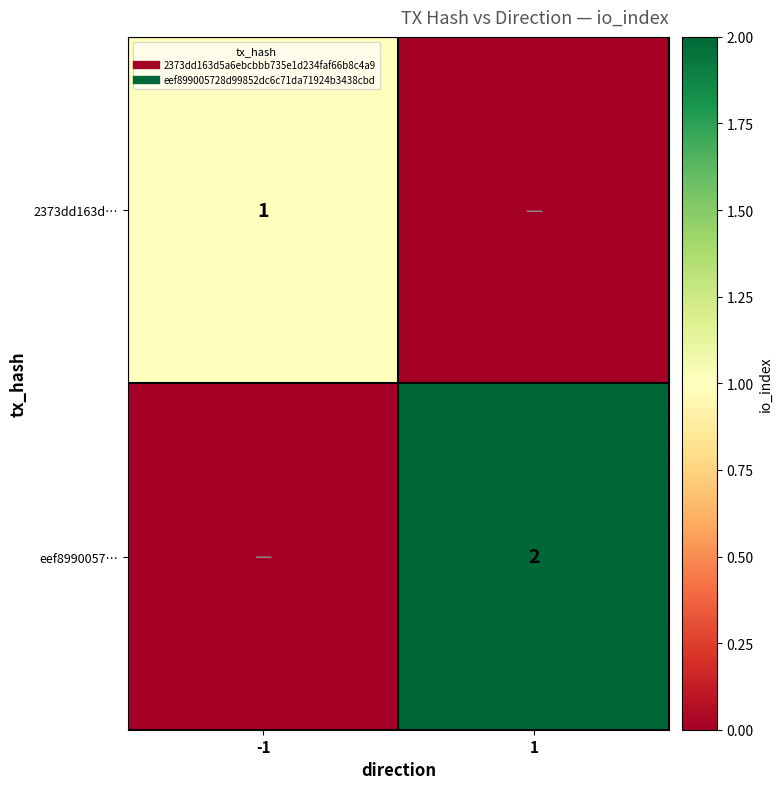

How many positive values does the eef8990057… series have?

1